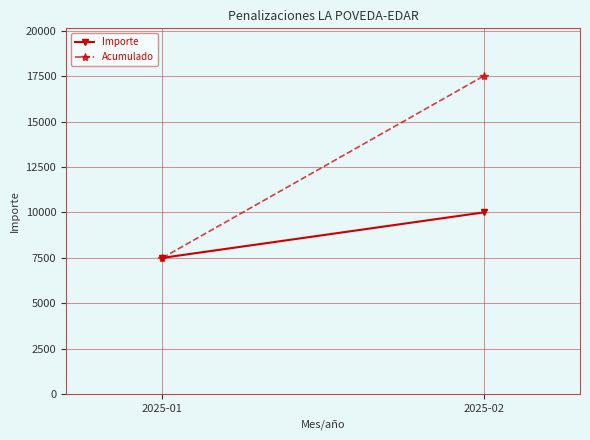

Read the Acumulado value at 2025-02, to the nearest 50.

17500